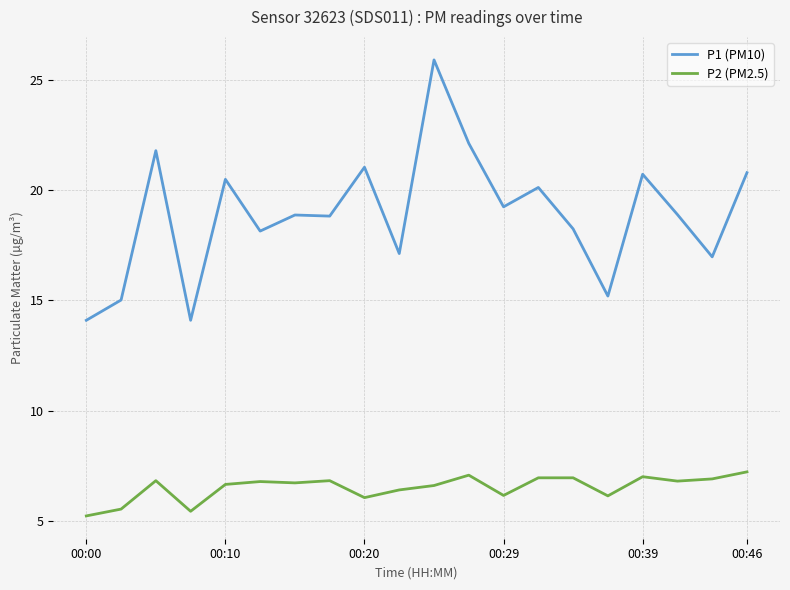

List the series in order of their peak value, lowest first.

P2 (PM2.5), P1 (PM10)